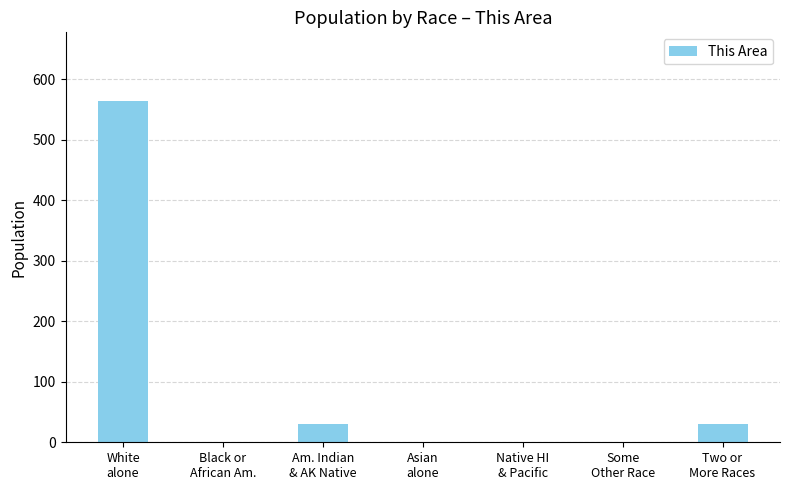

Count the number of data series in this chart.

1